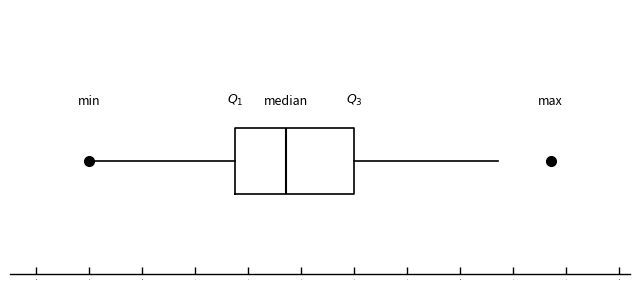

Read this box plot against the x-axis: the position of the median line, the range covered by the box, and the ends of both whiskers. The values are not printed on the chart, so give them approximately, as read against the axis.

median 1.27, box 1.18 to 1.40, whiskers 0.90 to 1.67